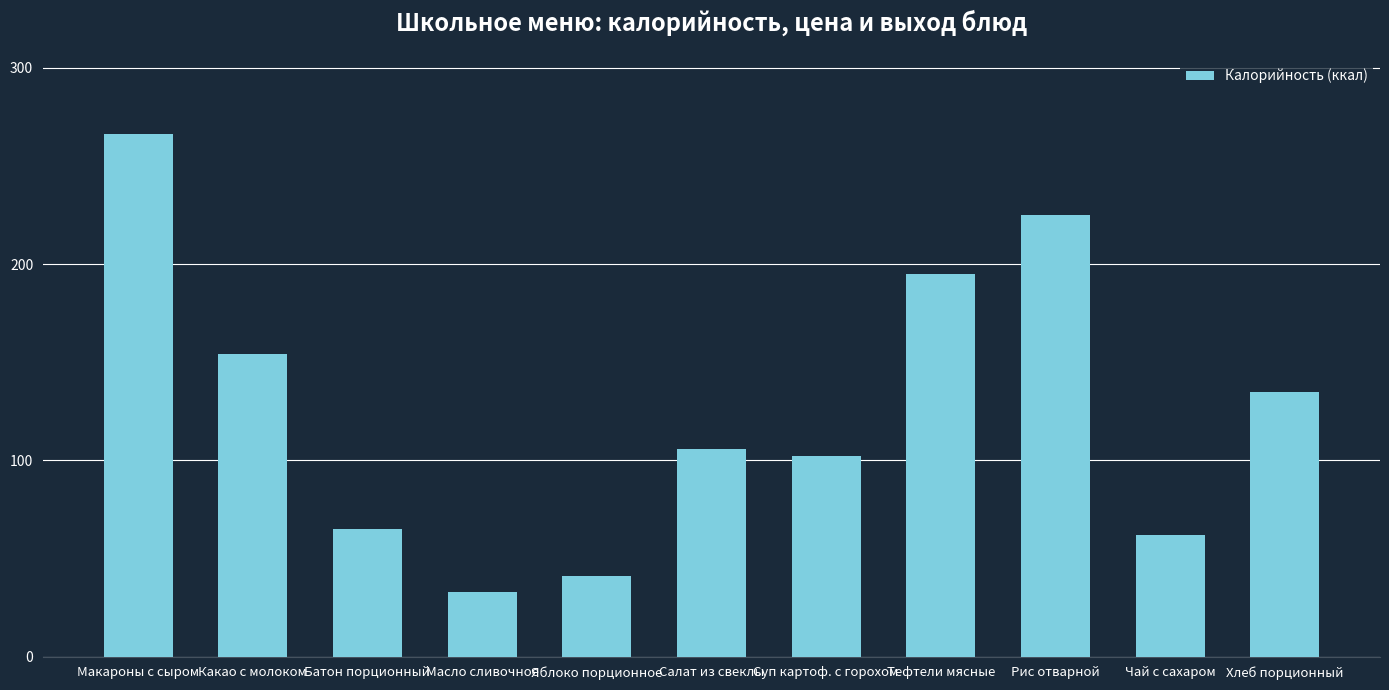

Is it true that the value at Какао с молоком is 268?

False